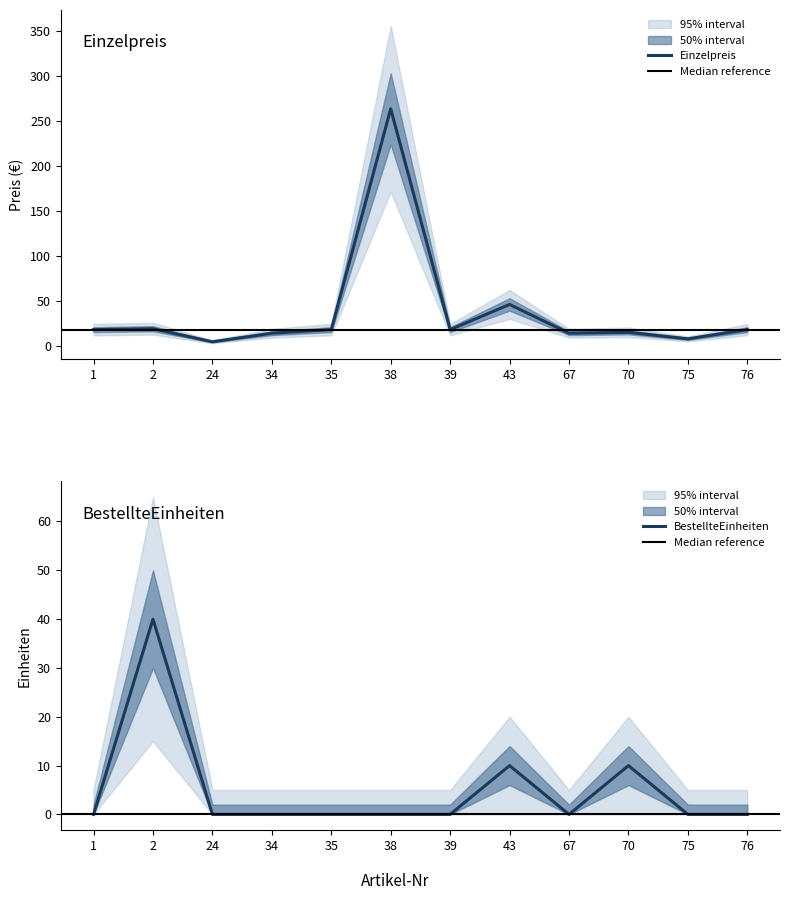

Rank the series by their maximum value, from highest to lowest.

Einzelpreis, BestellteEinheiten